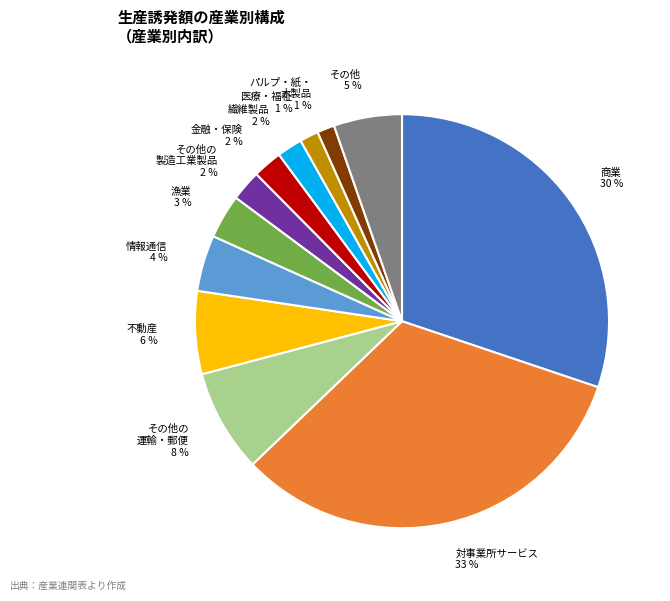

To the nearest percent, what portion does 医療・福祉 represent?

1%